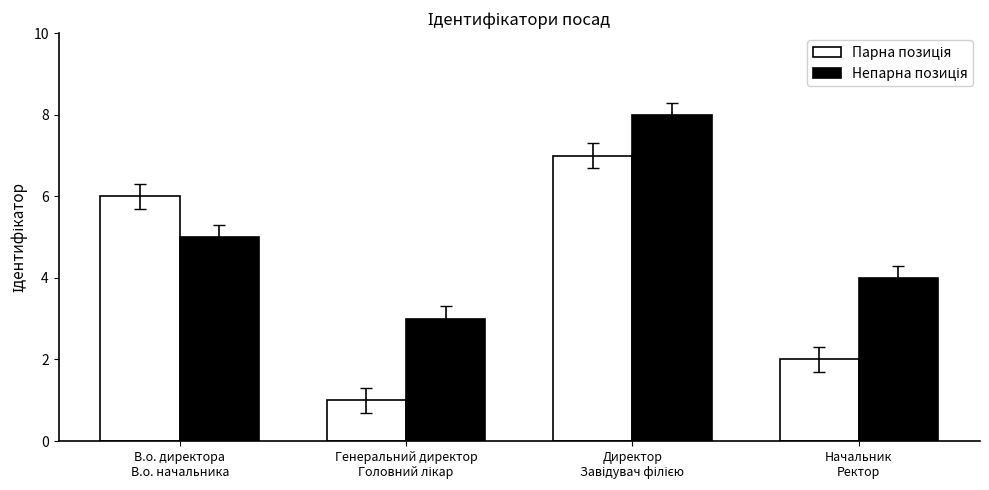

What is the maximum value shown in the chart?

8